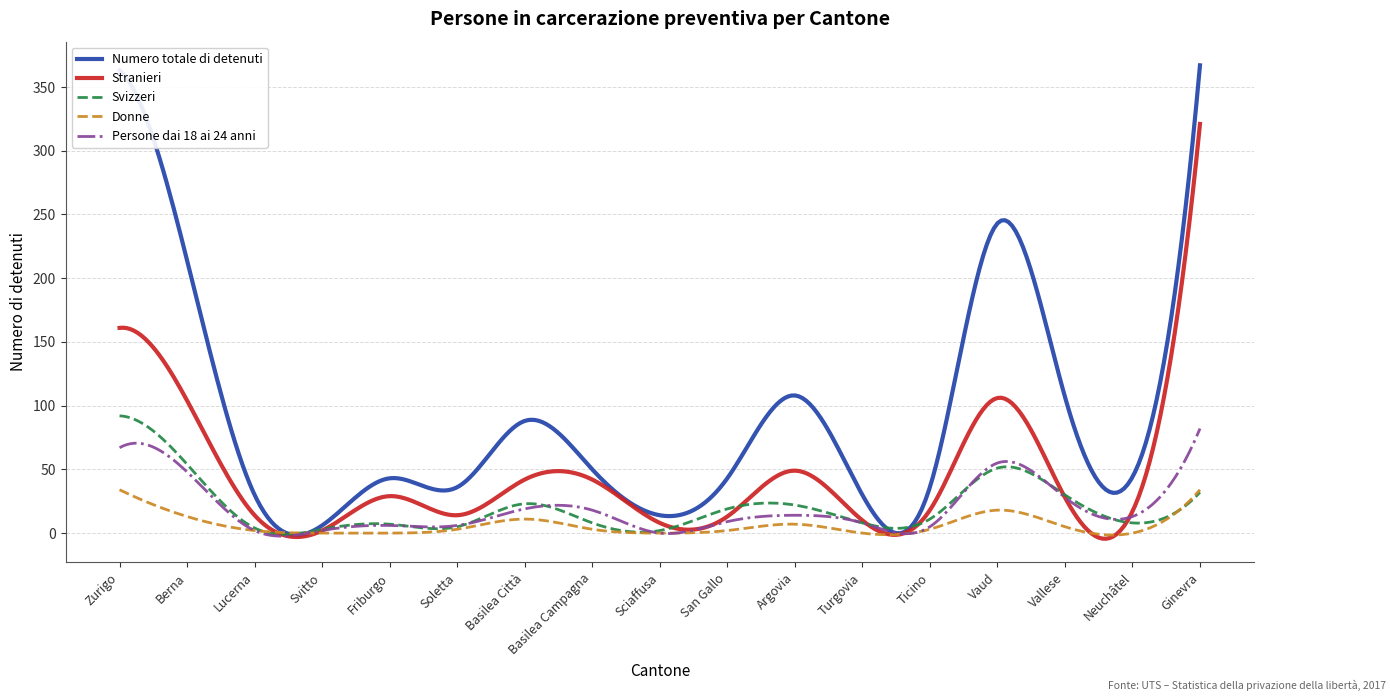

Is this an area chart (filled region under the line)?

No